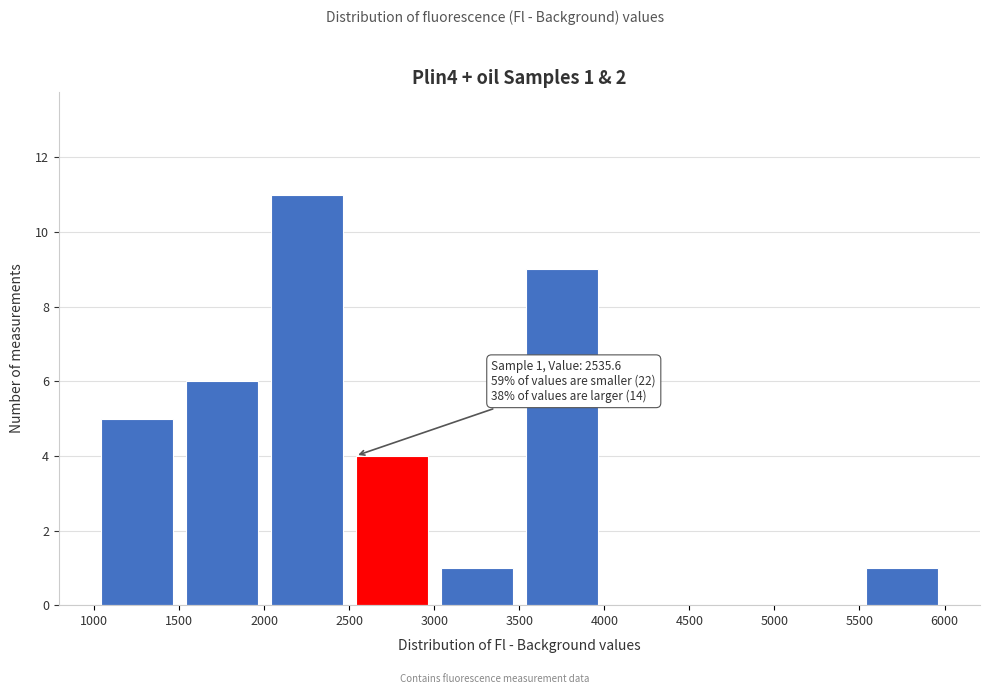

Over which range of the x-axis is the bar tallest?

2000 to 2500